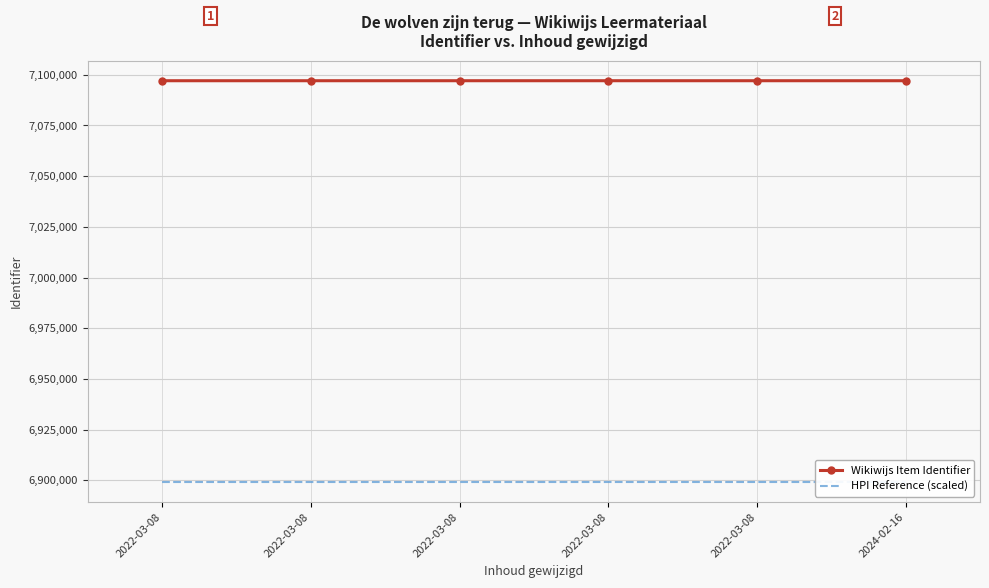

The HPI Reference (scaled) series shows 9498251.4 at 2022-03-08. True or false?

False